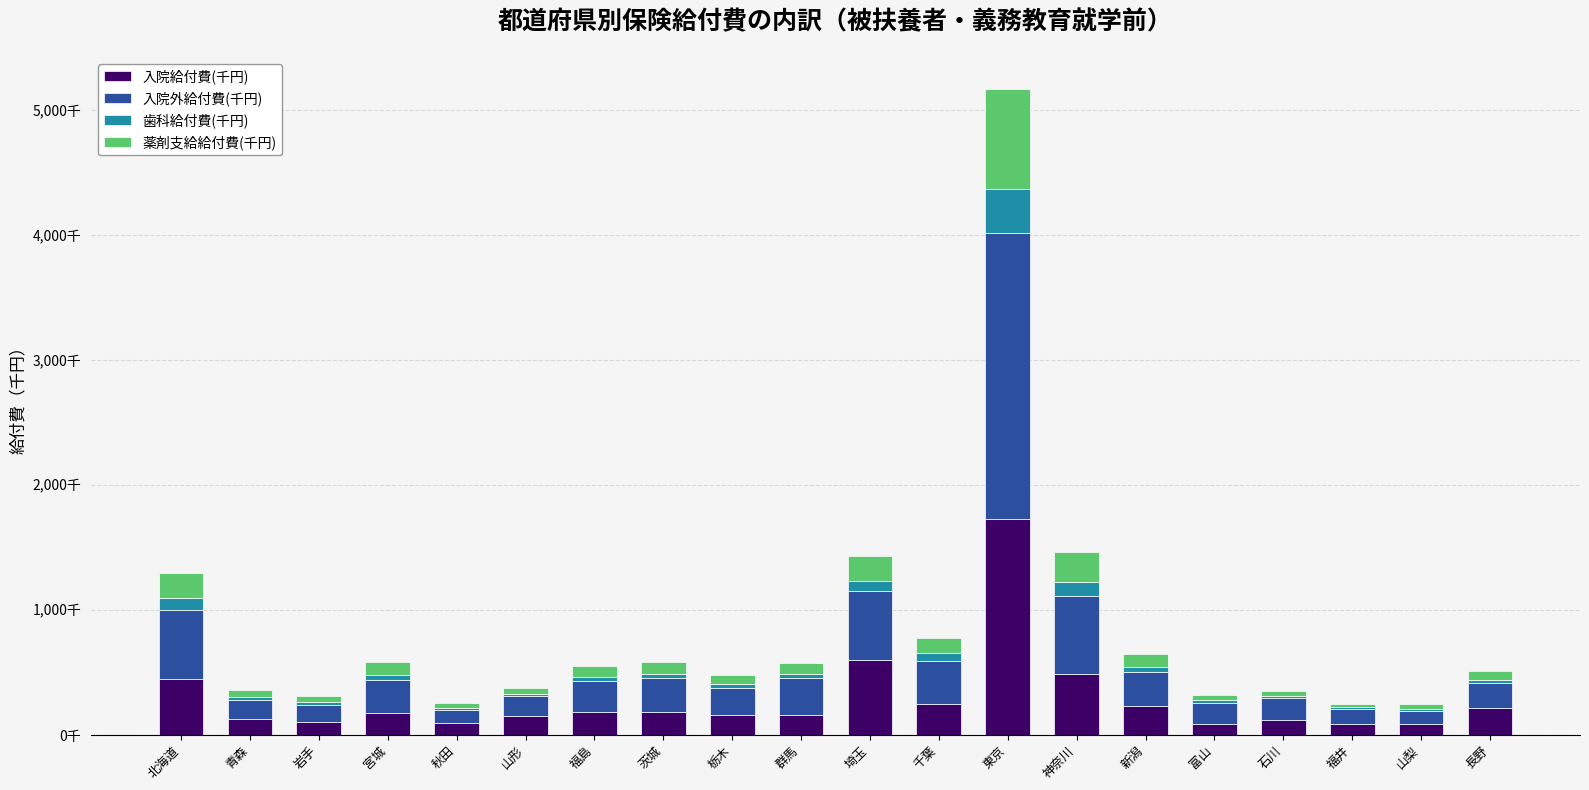

At which label does 入院外給付費(千円) first exceed 245547?

北海道